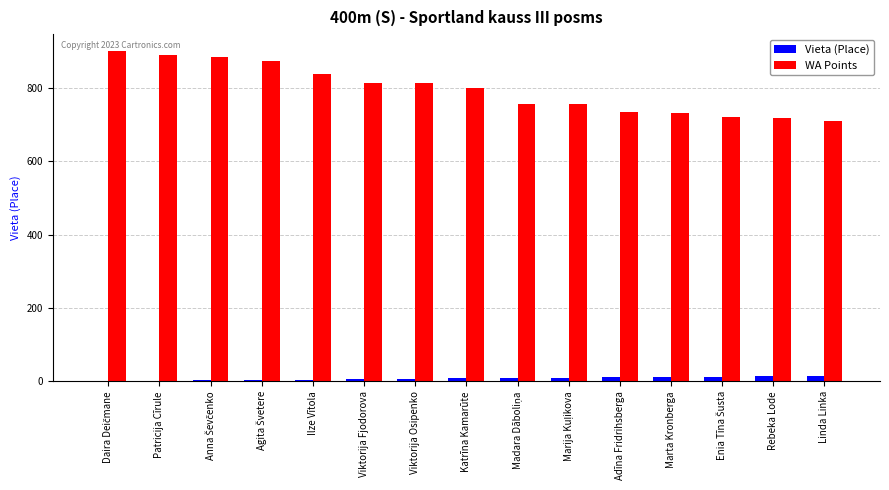

Is it true that WA Points equals 813 at Viktorija Fjodorova?

True